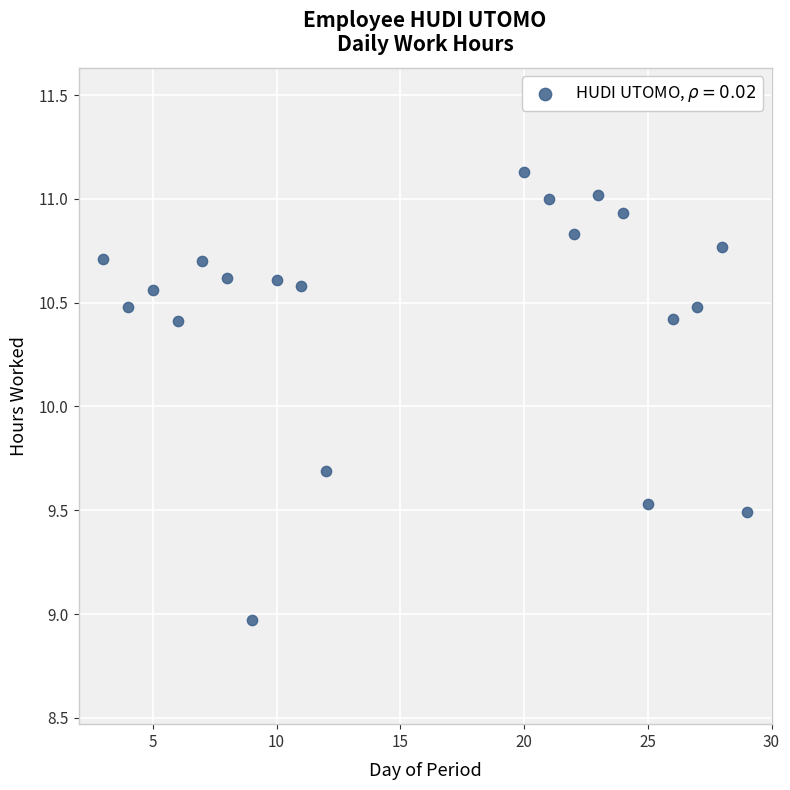

What is the range of X values (max minus min)?

26.0